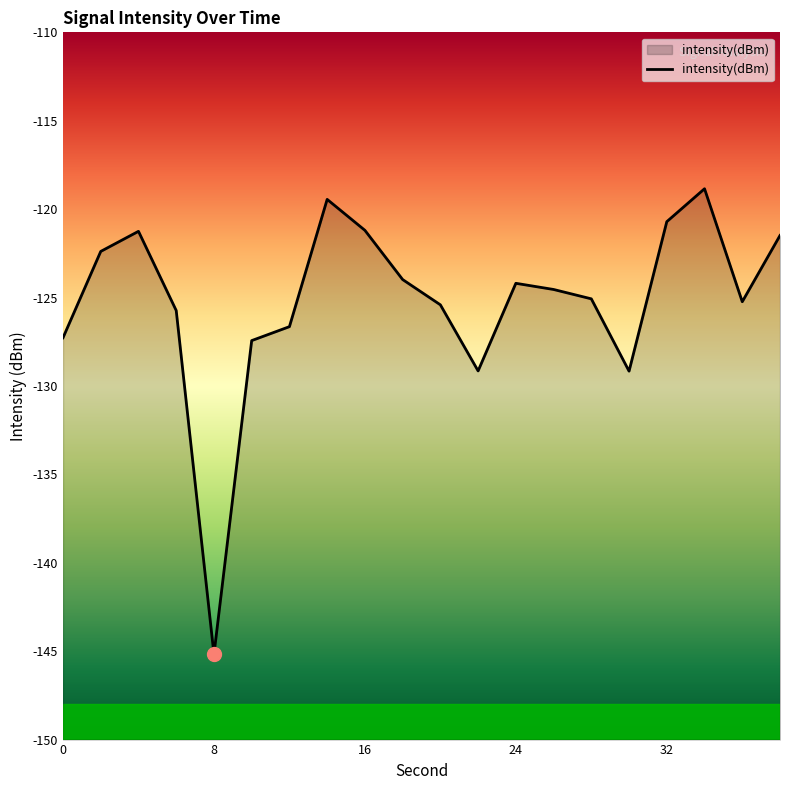

What is the value of the 6th point from the left?

-127.4